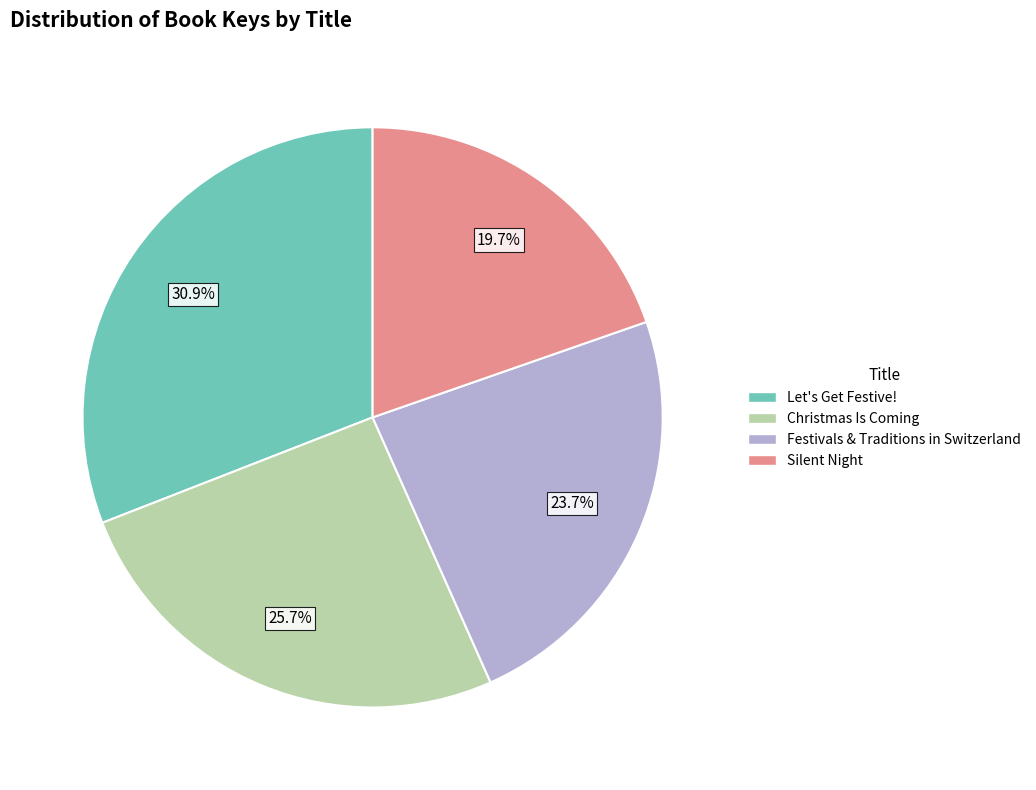

Is there any slice that represents more than half of the pie?

No